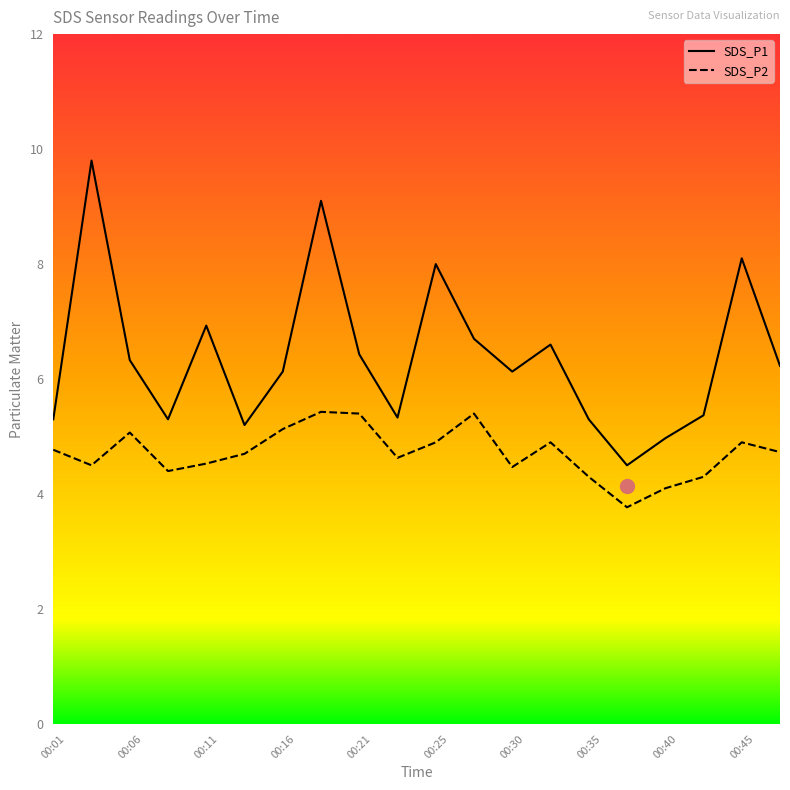

List the series in order of their overall mean, lowest first.

SDS_P2, SDS_P1